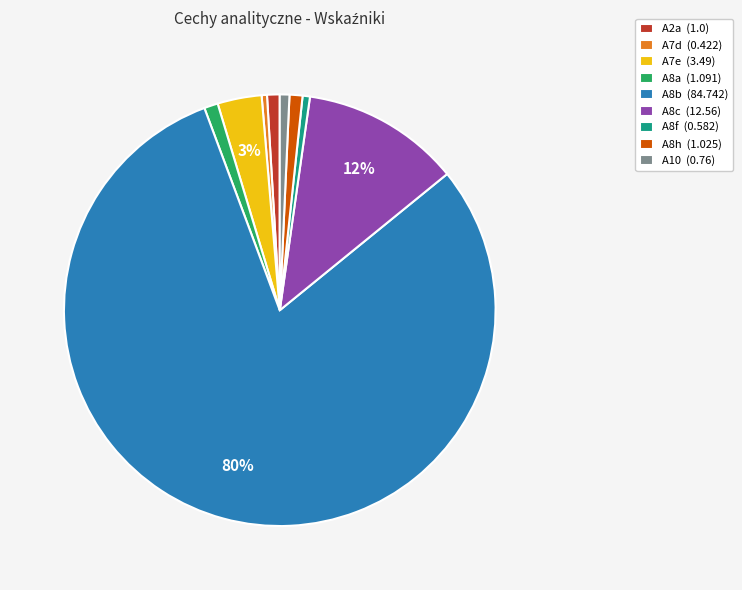

How many segments does this pie chart have?

9